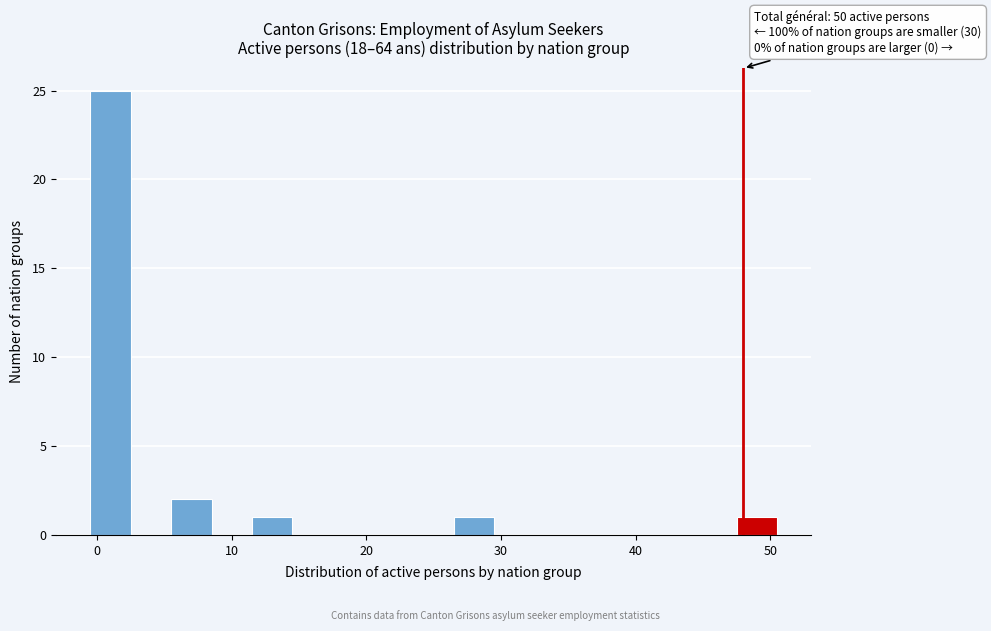

Around what value on the x-axis is the tallest bar? Give the approximate position of its centre, as read against the axis.

1